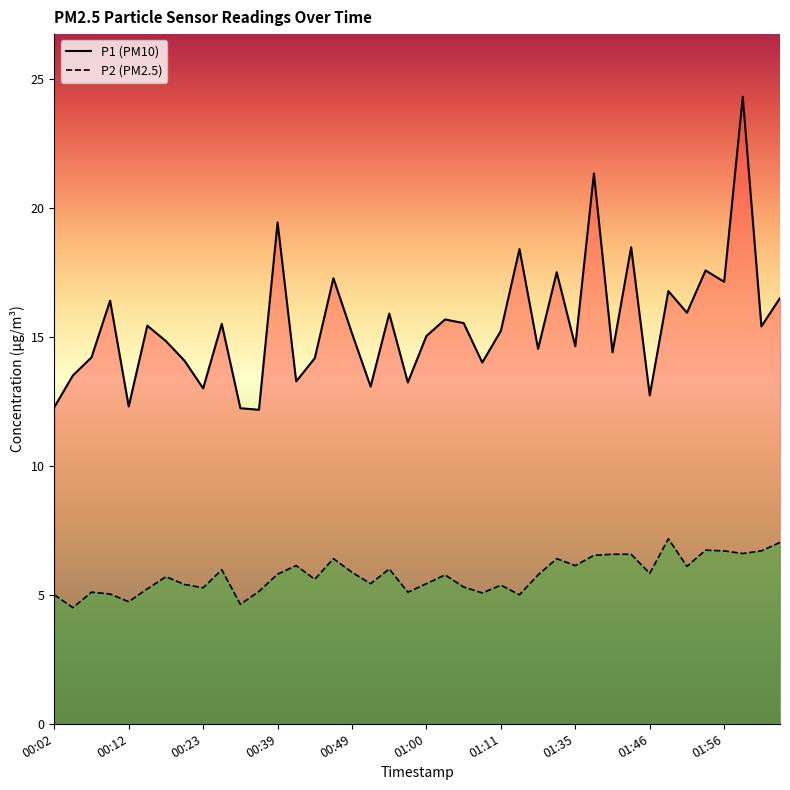

True or false: P1 and P2 intersect in this chart.

False